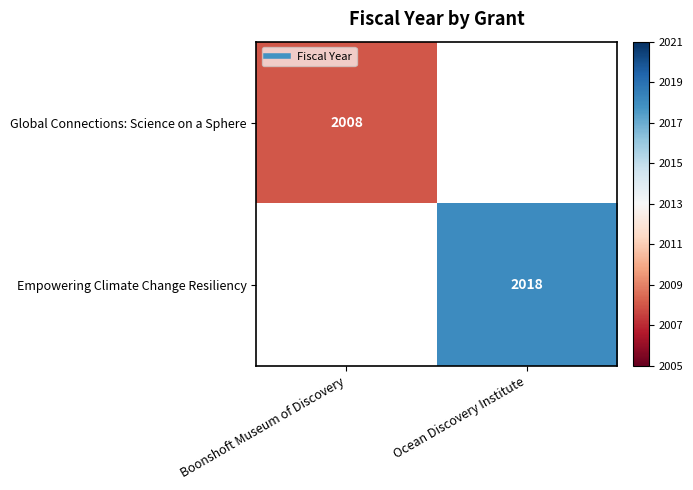

Is the value of Empowering Climate Change Resiliency at Ocean Discovery Institute greater than the value of Global Connections: Science on a Sphere at Ocean Discovery Institute?

No